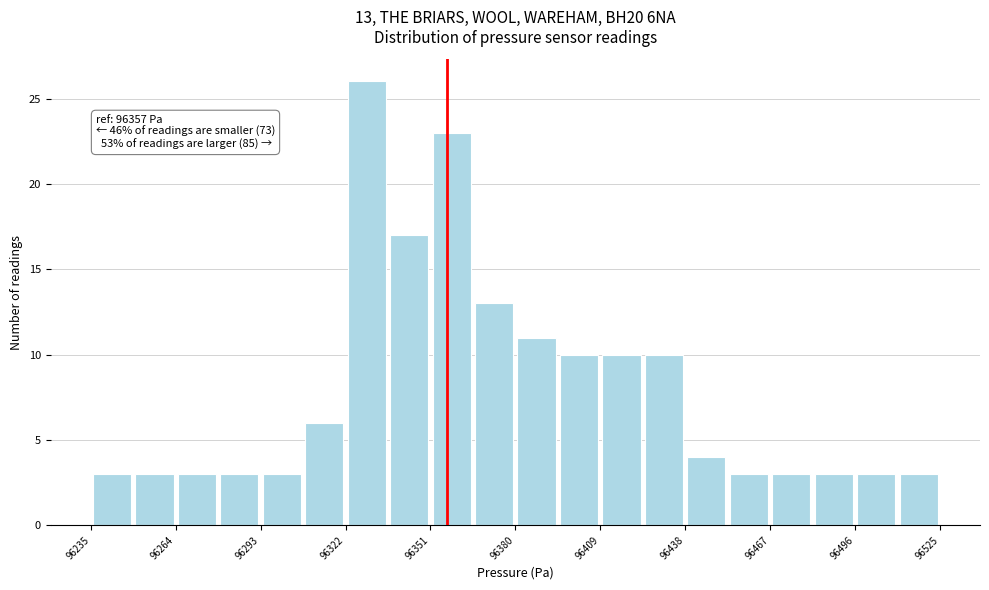

Read against the x-axis, roughly where is the centre of the tallest bar?

96330